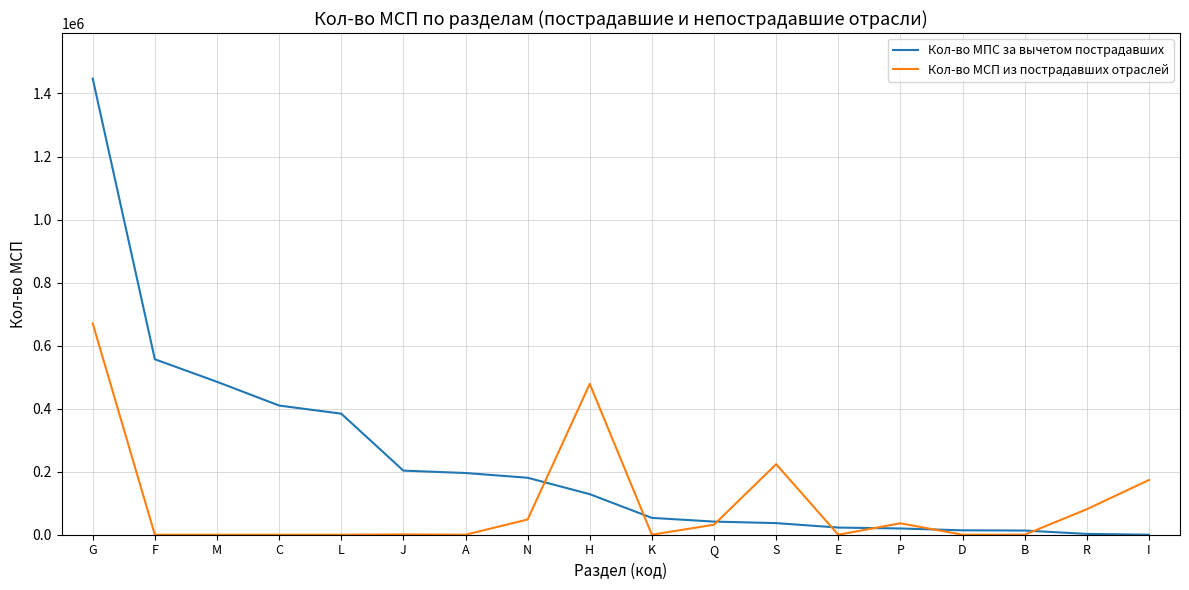

List the series in order of their overall mean, highest first.

Кол-во МПС за вычетом пострадавших, Кол-во МСП из пострадавших отраслей